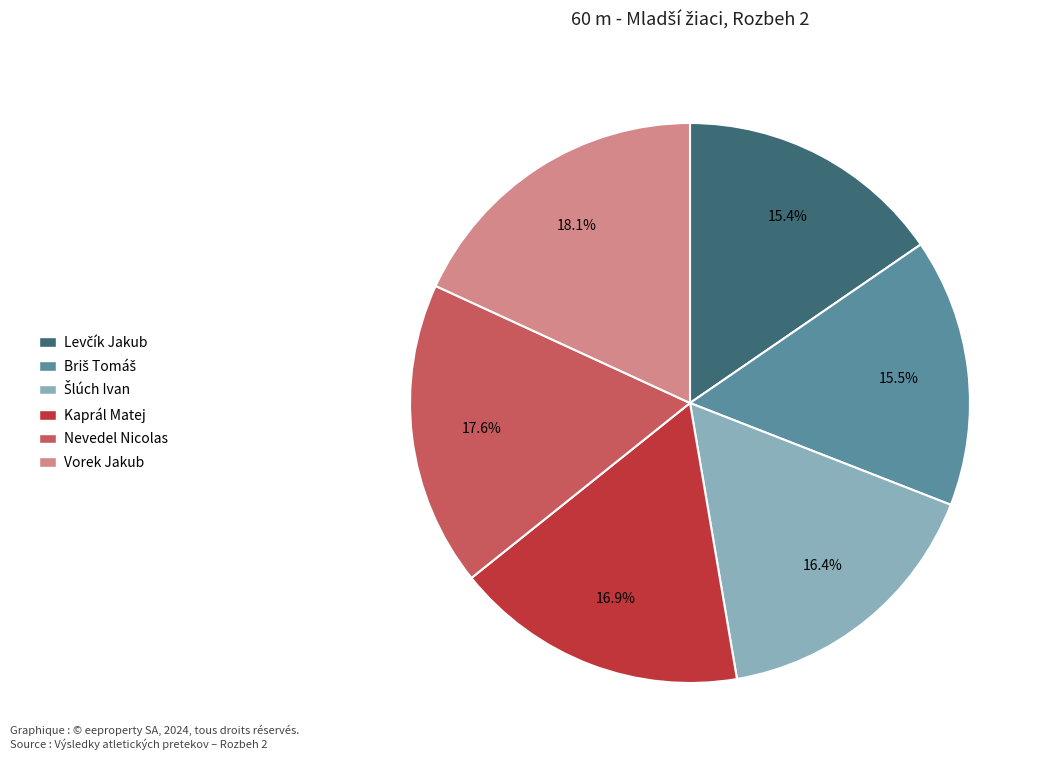

Count the number of slices in the pie.

6